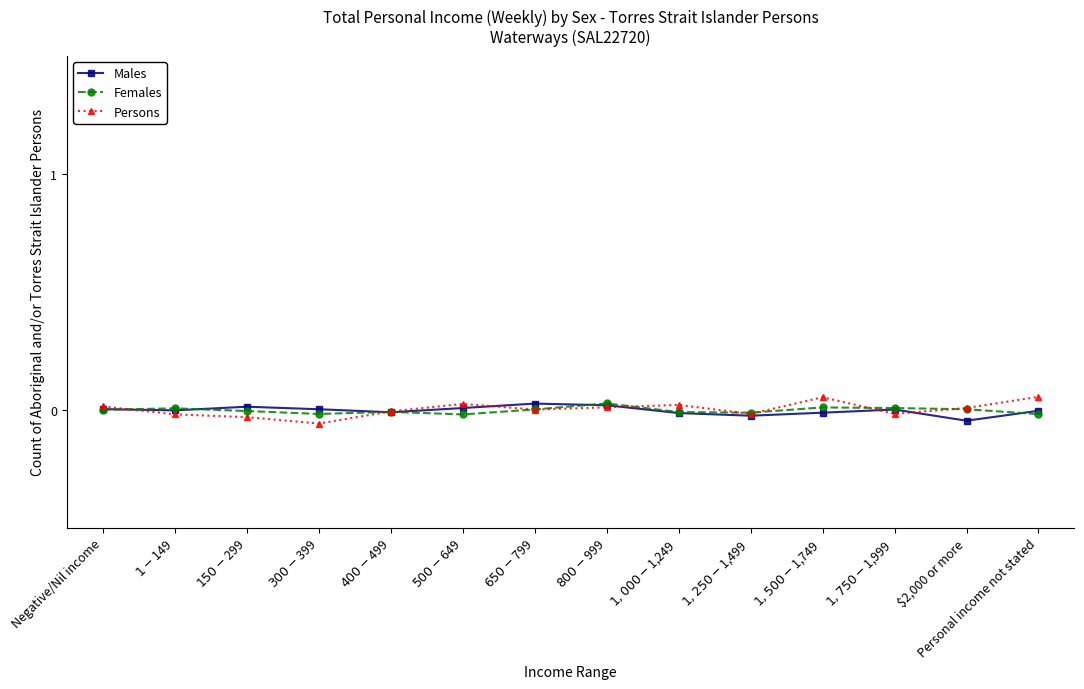

The Females series shows -0.0 at $300-$399. True or false?

False